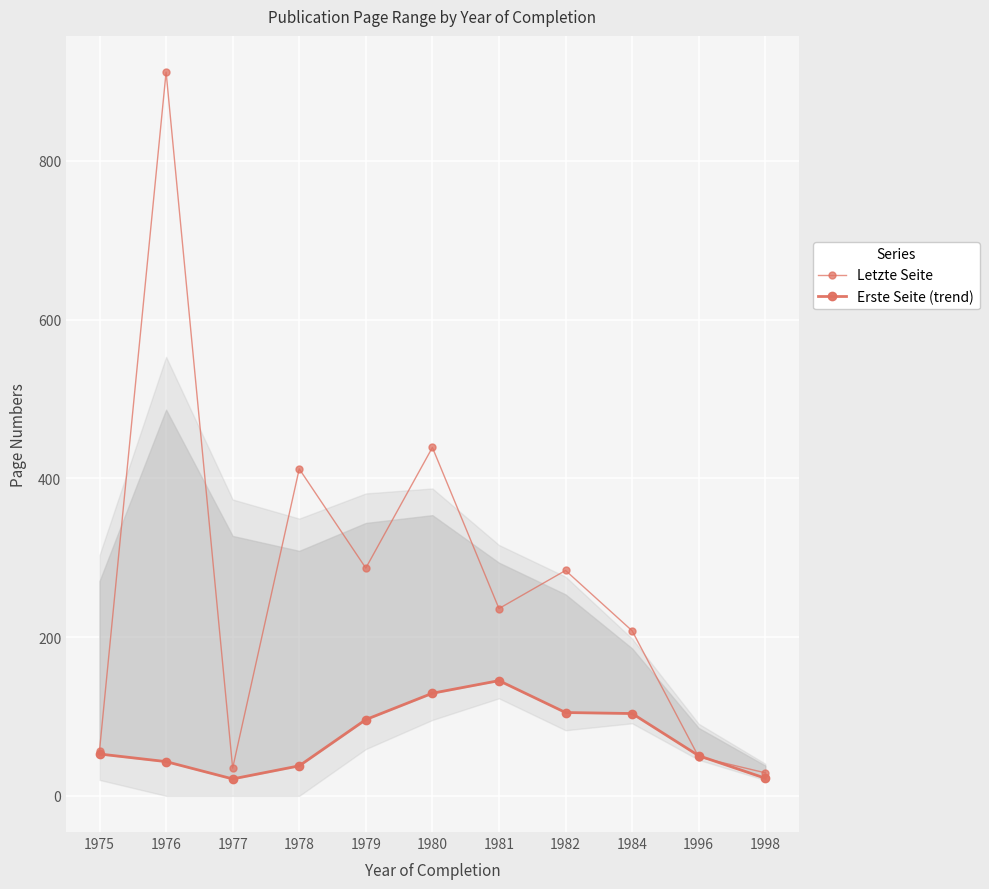

What is the difference between the maximum and minimum values in the Letzte Seite series?

883.0